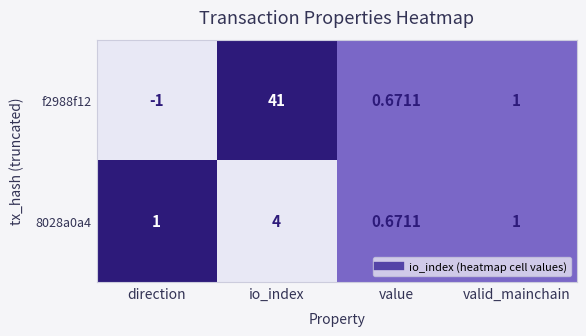

Which series has the largest total across all categories?

f2988f12